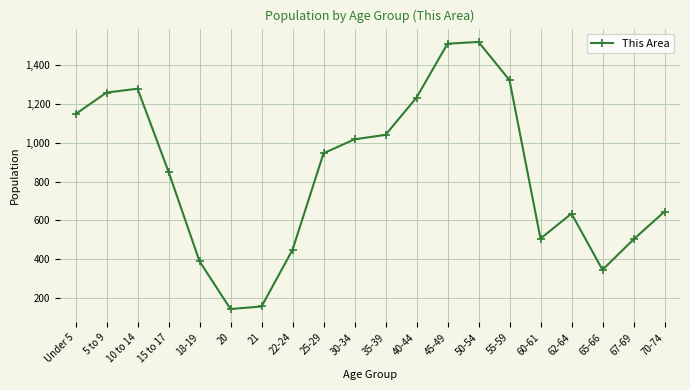

What is the greatest value displayed?

1520